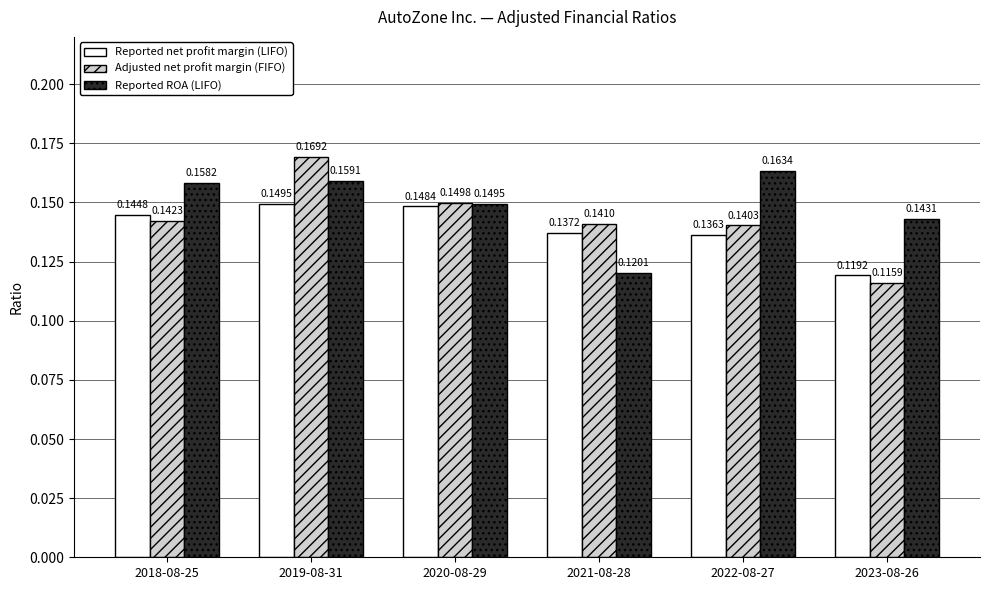

What is the sum of all Reported net profit margin (LIFO) values?

0.8